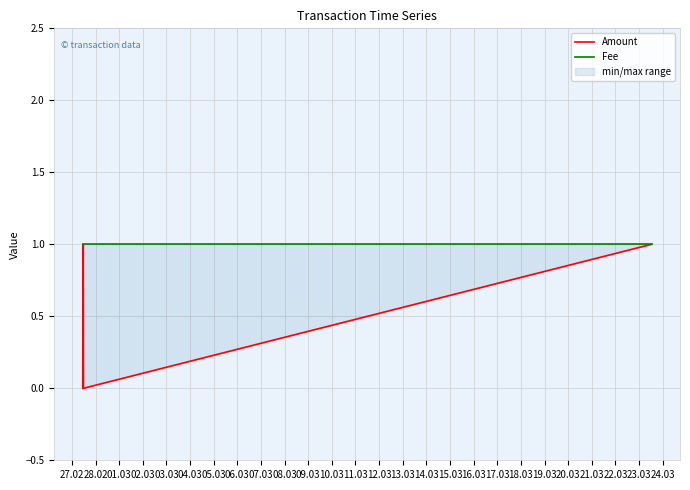

The value of Fee at 27.02 is 0. True or false?

False